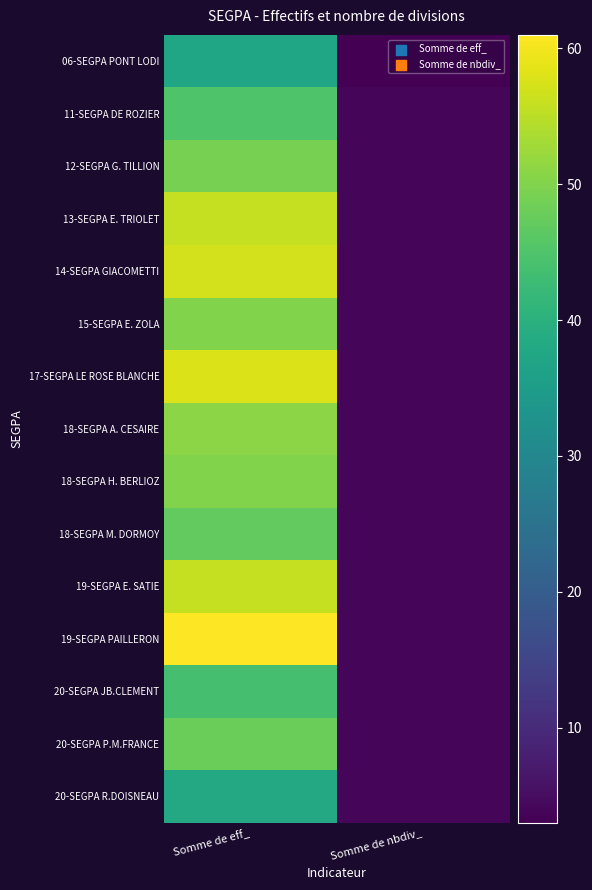

How many distinct data groups are displayed?

15